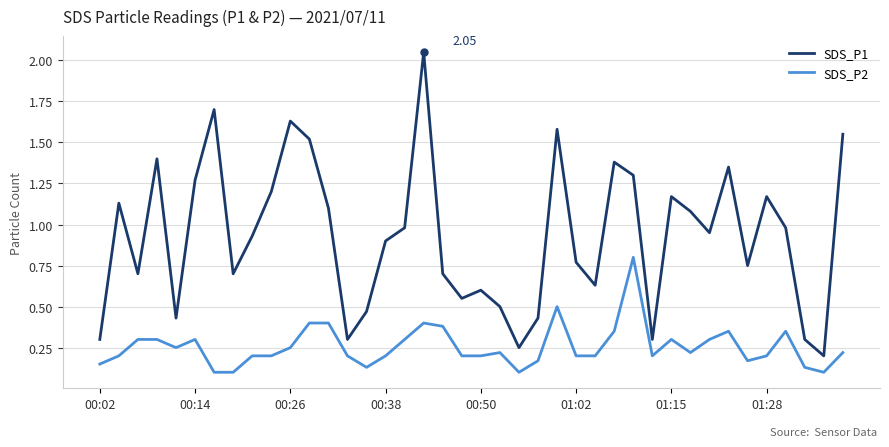

Which series has the largest range (max minus min)?

SDS_P1